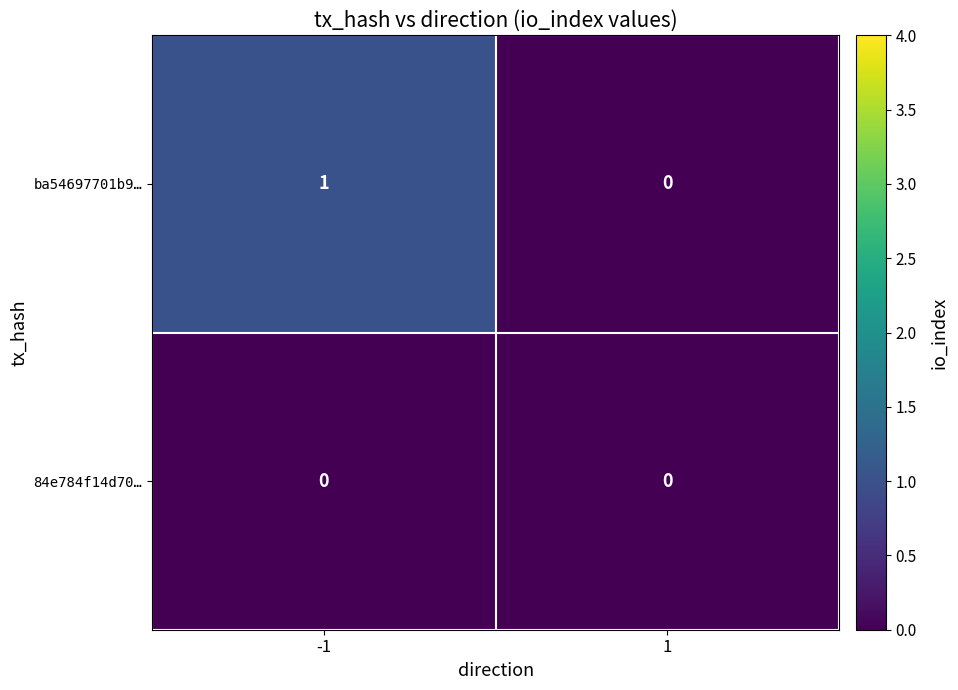

List the series in order of their overall mean, highest first.

ba54697701b9…, 84e784f14d70…